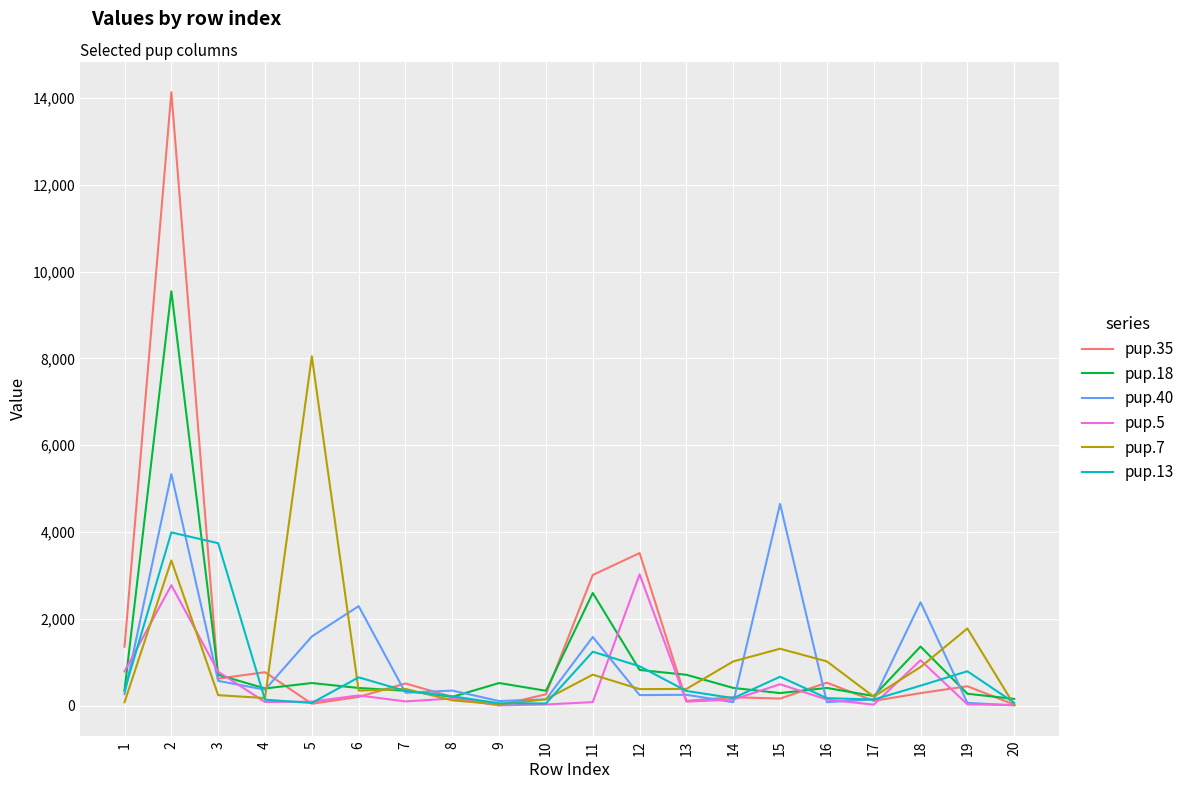

Where do pup.5 and pup.13 first cross each other?

1 and 2